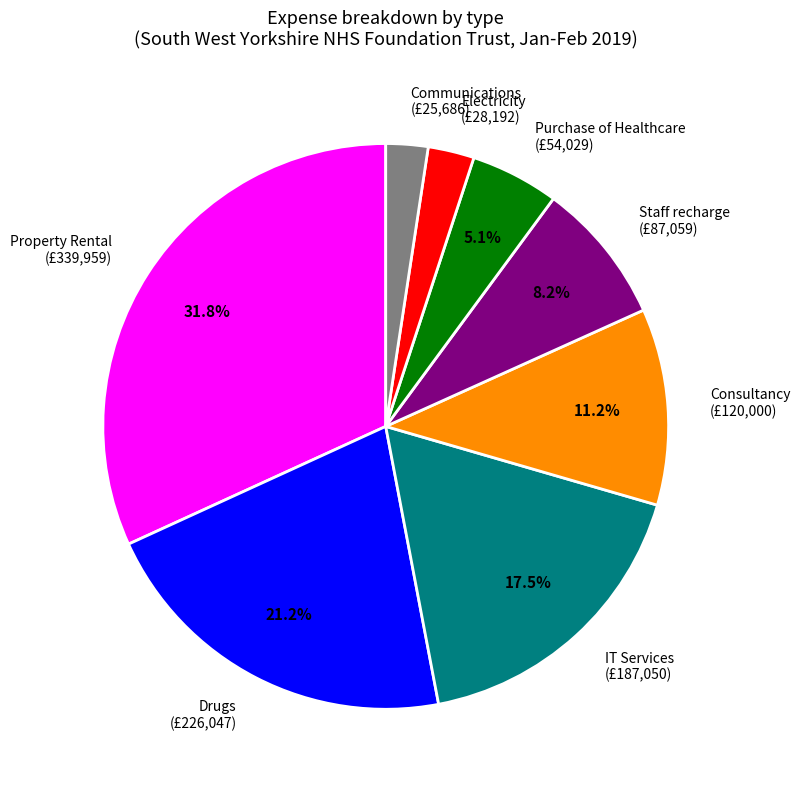

What percentage is the Purchase of Healthcare slice, to the nearest percent?

5%